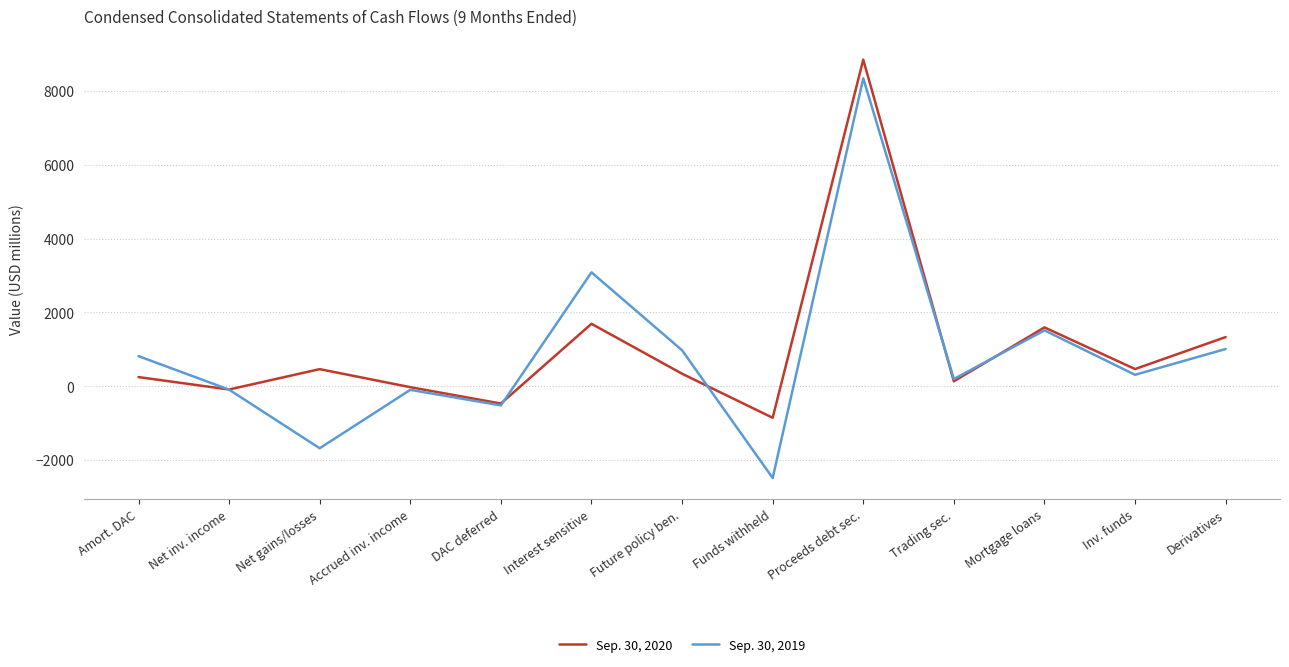

At how many categories does at least one series exceed 4937?

1